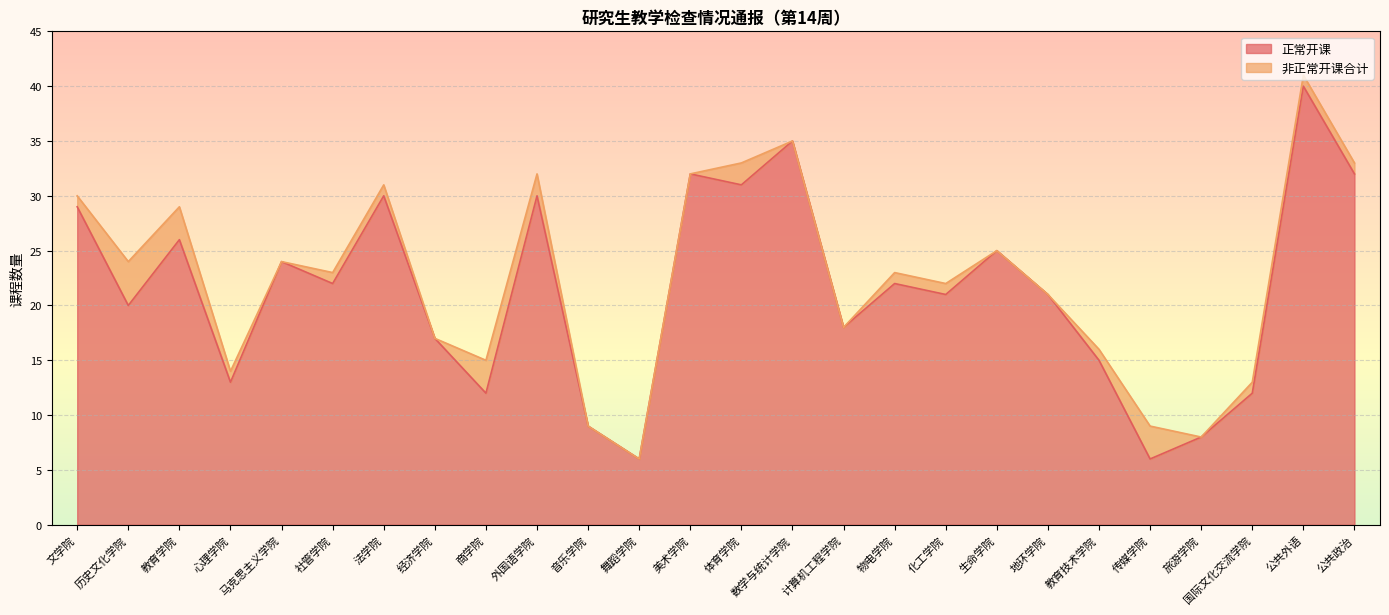

What is the sum of all values?

556